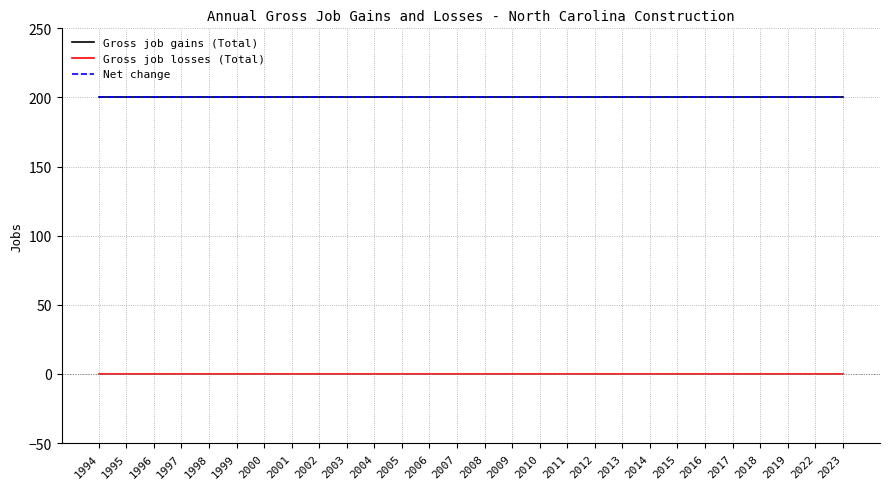

Rank the series by their maximum value, from highest to lowest.

Gross job gains (Total), Net change, Gross job losses (Total)